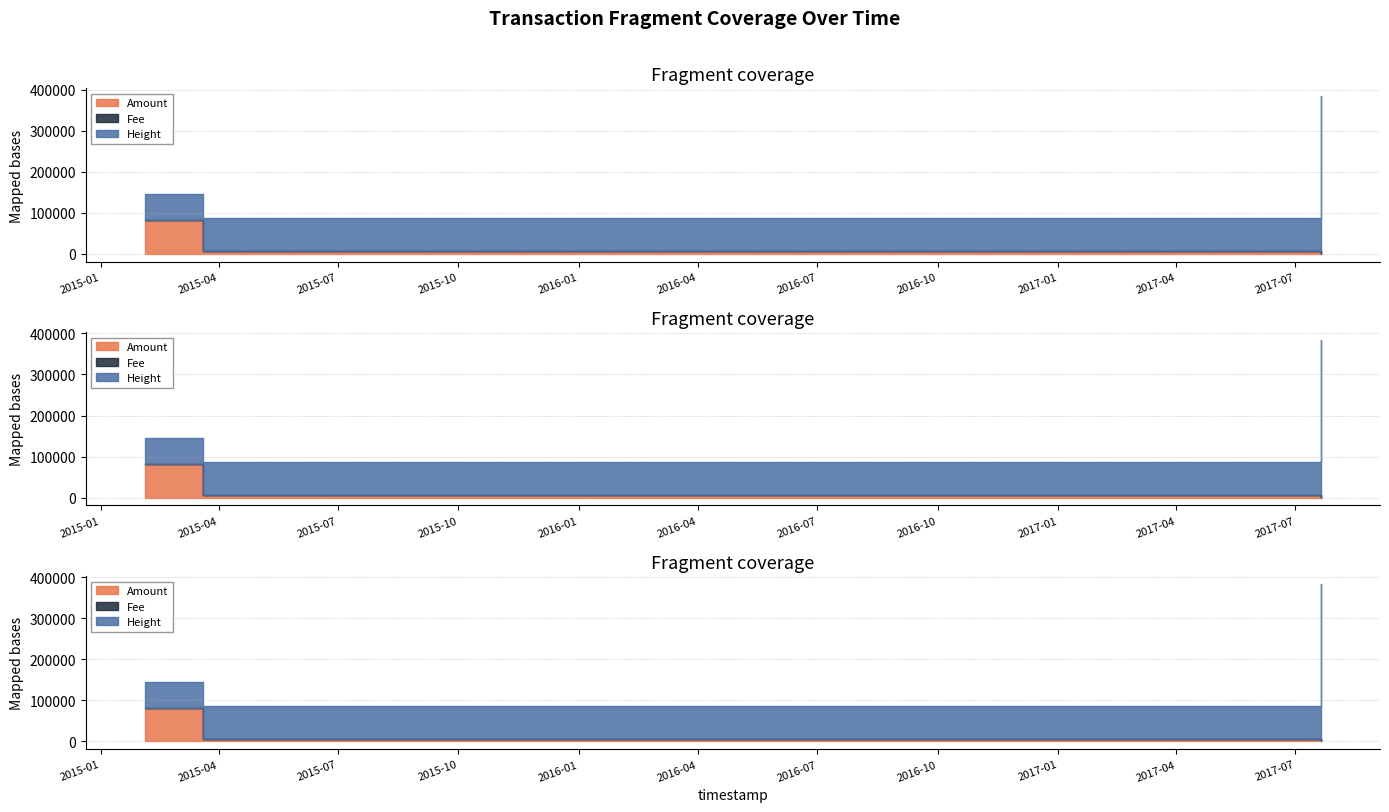

What is the difference between the Height values at 2015-03-20 11:15:55 and 2017-07-20 16:43:04?

304832